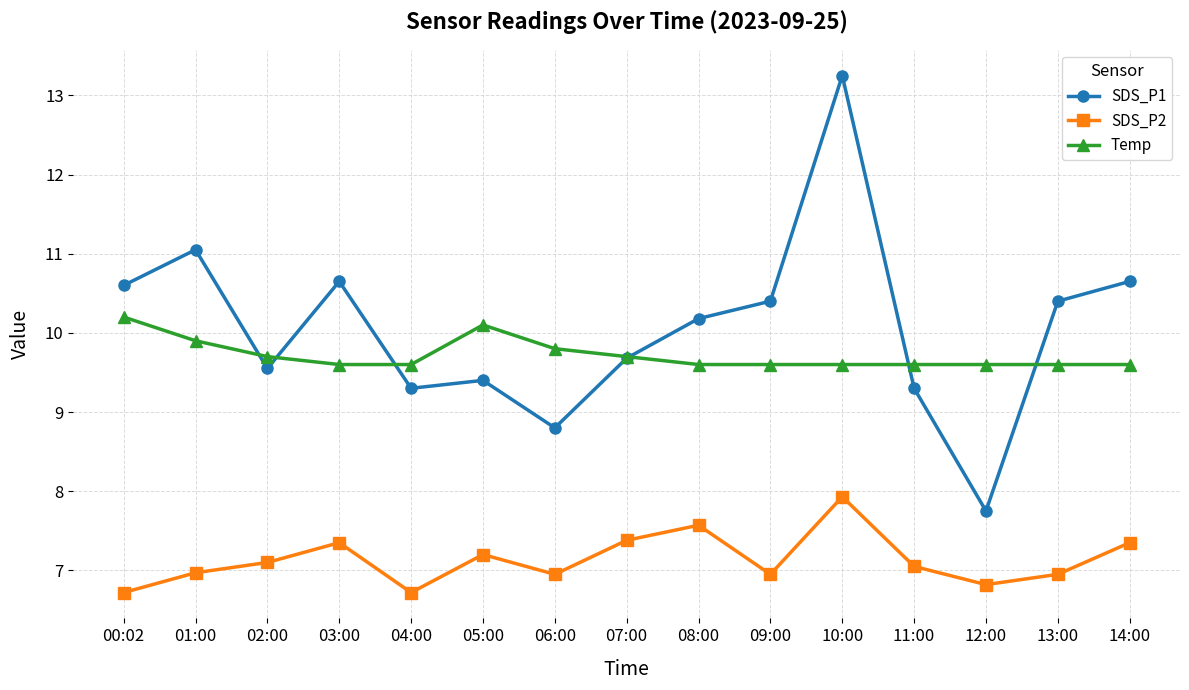

Which series has the largest range (max minus min)?

SDS_P1